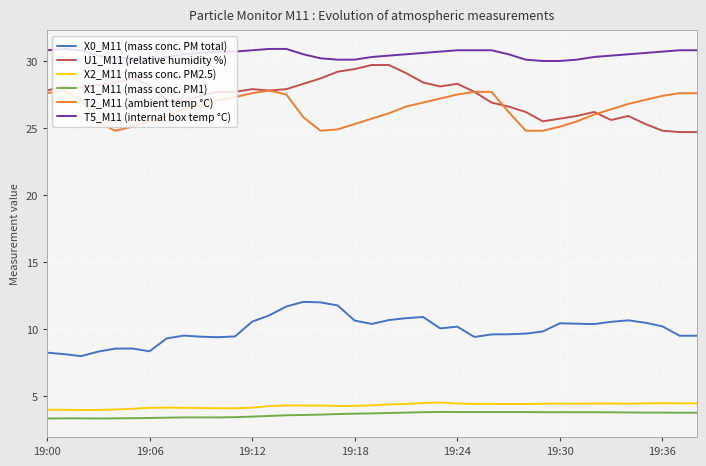

What is the smallest value displayed?

3.3